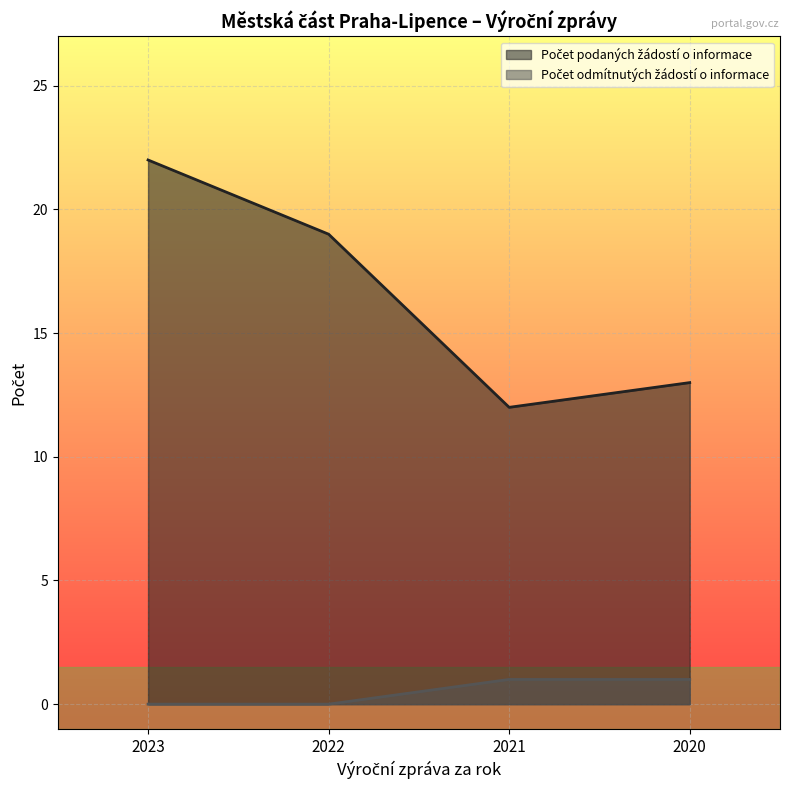

The value of Počet odmítnutých žádostí o informace at 2022 is 0. True or false?

False